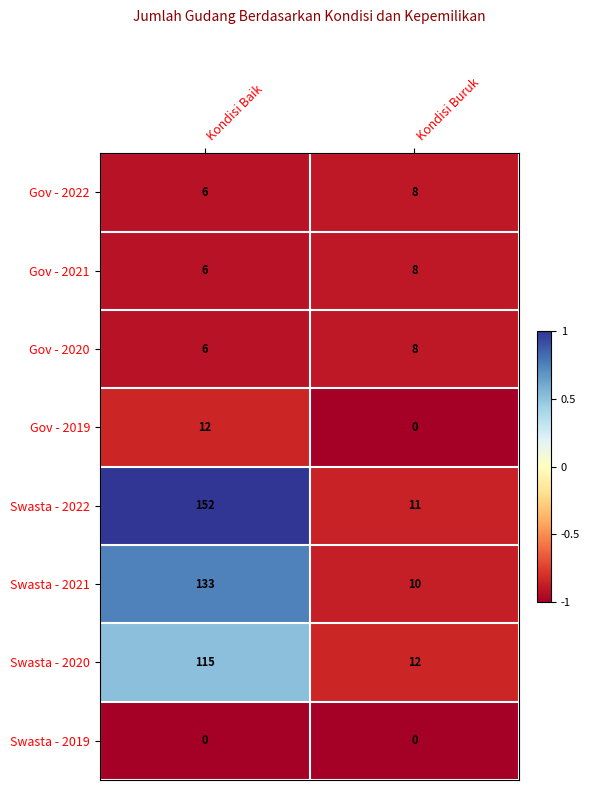

How many distinct data groups are displayed?

8